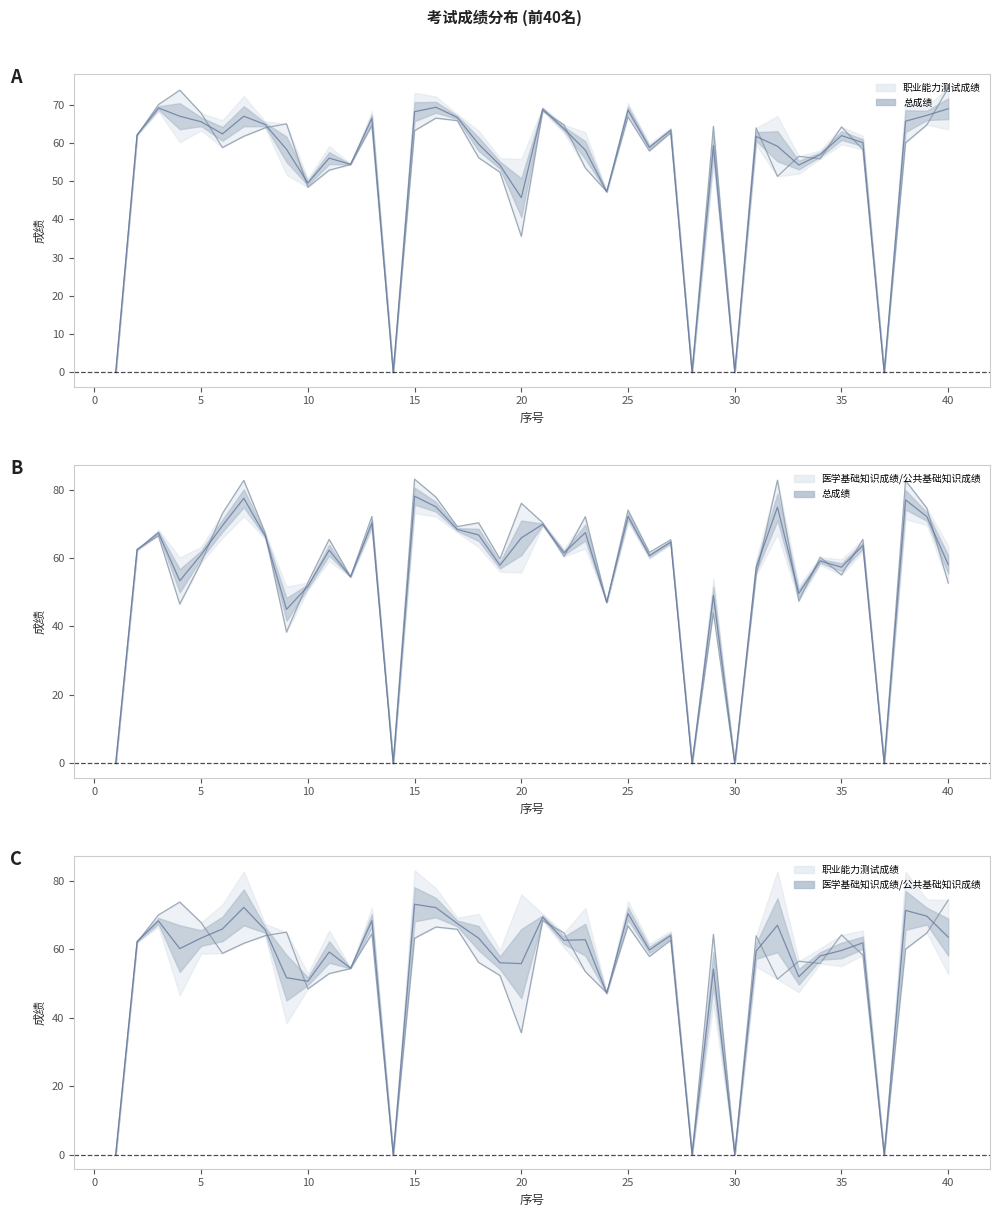

How many data points does each series have?

40